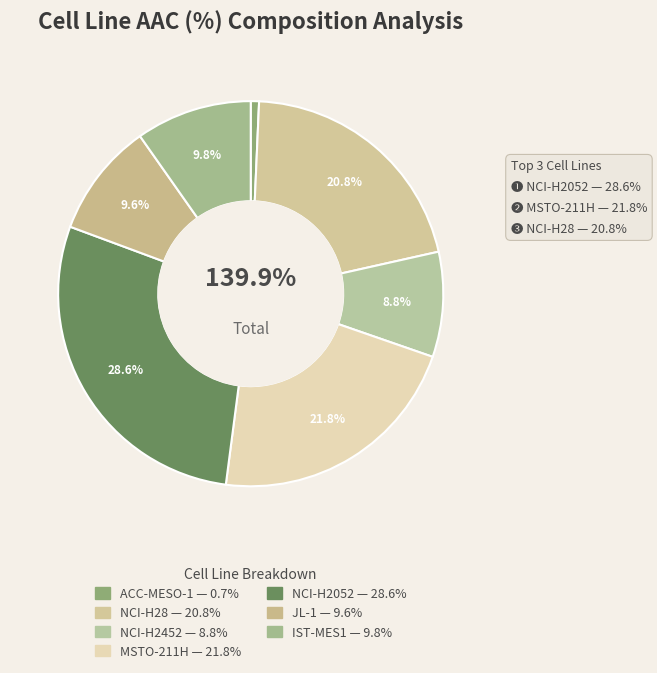

Which slice is the smallest?

ACC-MESO-1